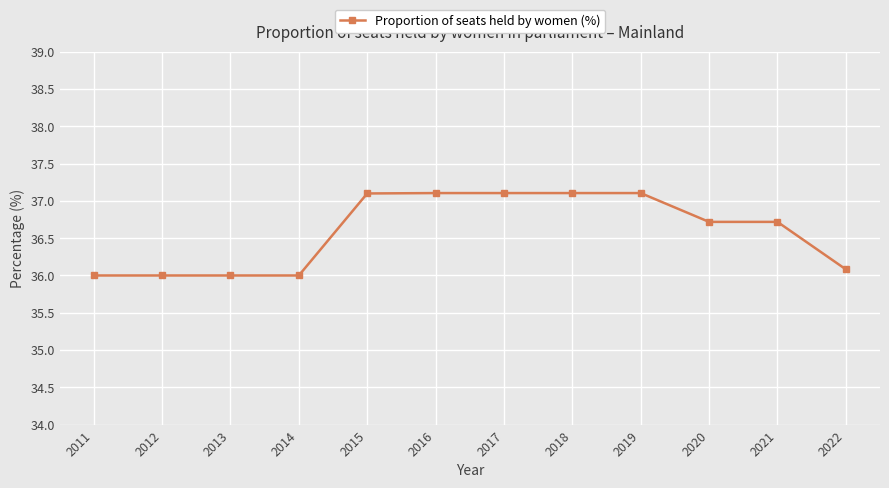

Reading right to left, what are all the values shown in this chart?

2022=36.1	2021=36.7	2020=36.7	2019=37.1	2018=37.1	2017=37.1	2016=37.1	2015=37.1	2014=36.0	2013=36.0	2012=36.0	2011=36.0